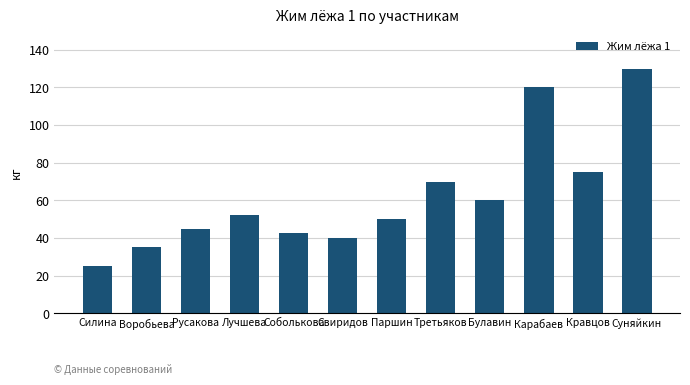

What is the change in value from Воробьева to Карабаев?

+85.0